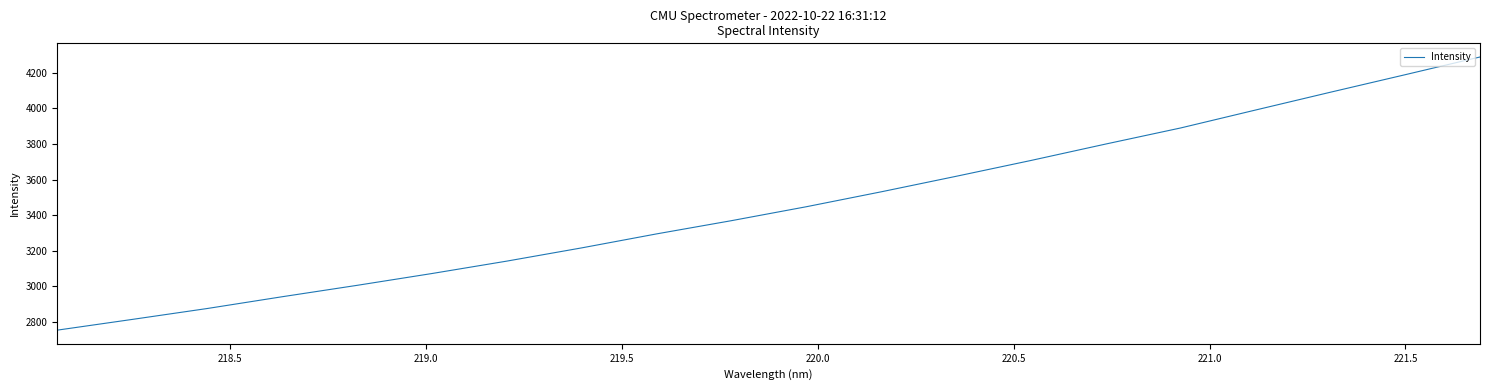

How many distinct data groups are displayed?

1